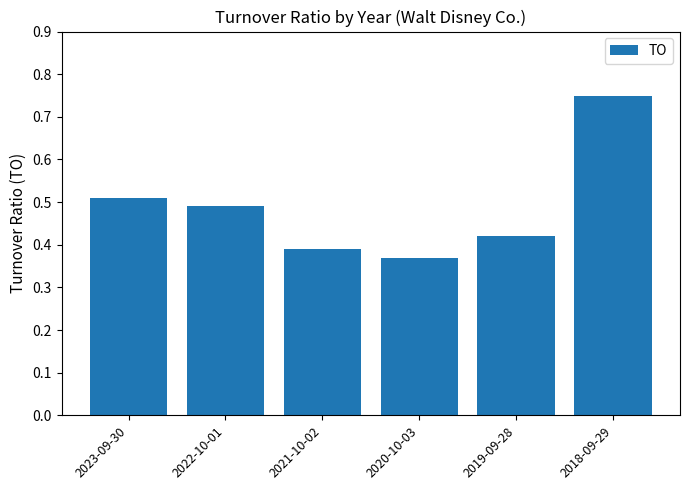

True or false: the data shows 0.2 at 2020-10-03.

False